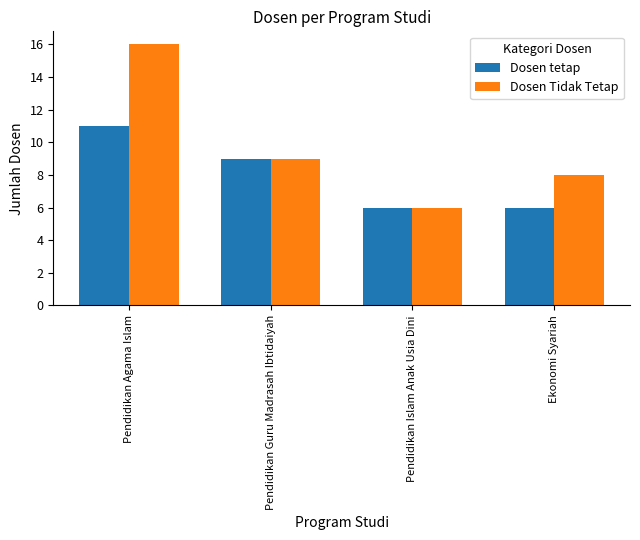

What is the difference between the second highest and minimum values in the Dosen tetap series?

3